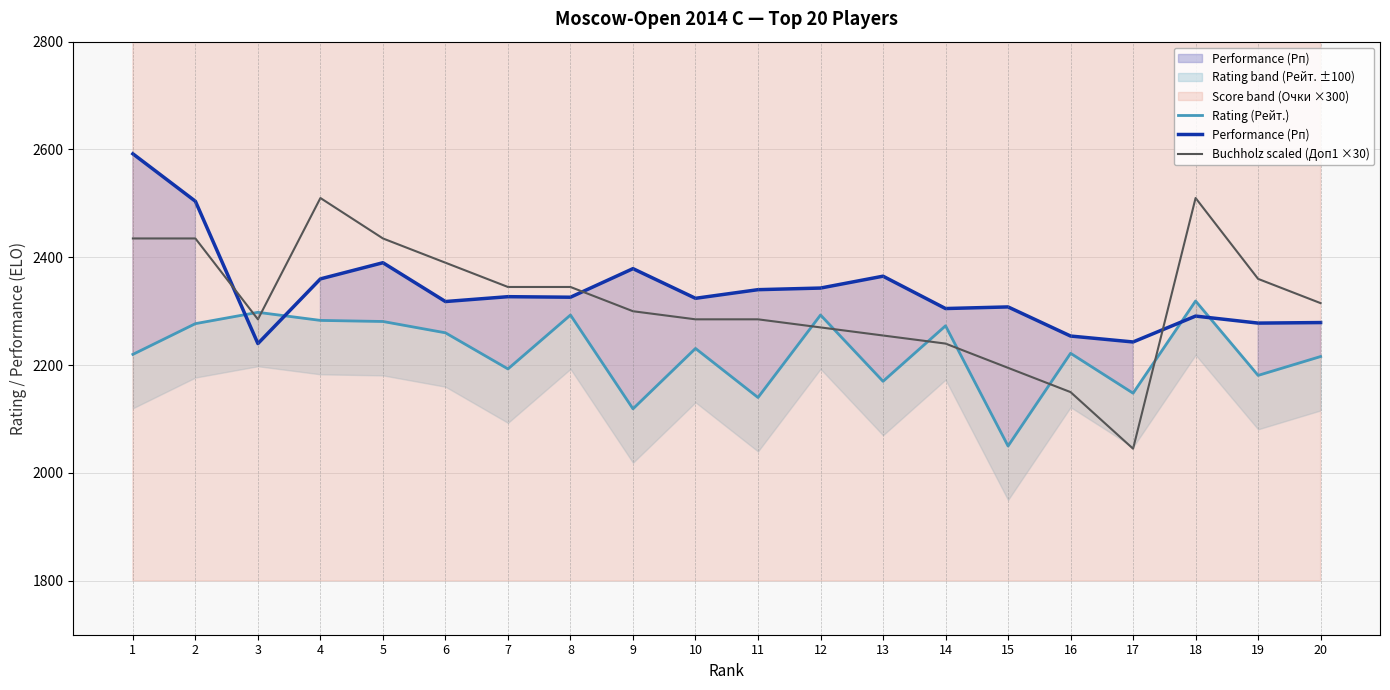

True or false: Performance (Рп) and Rating (Рейт.) cross at least once.

True